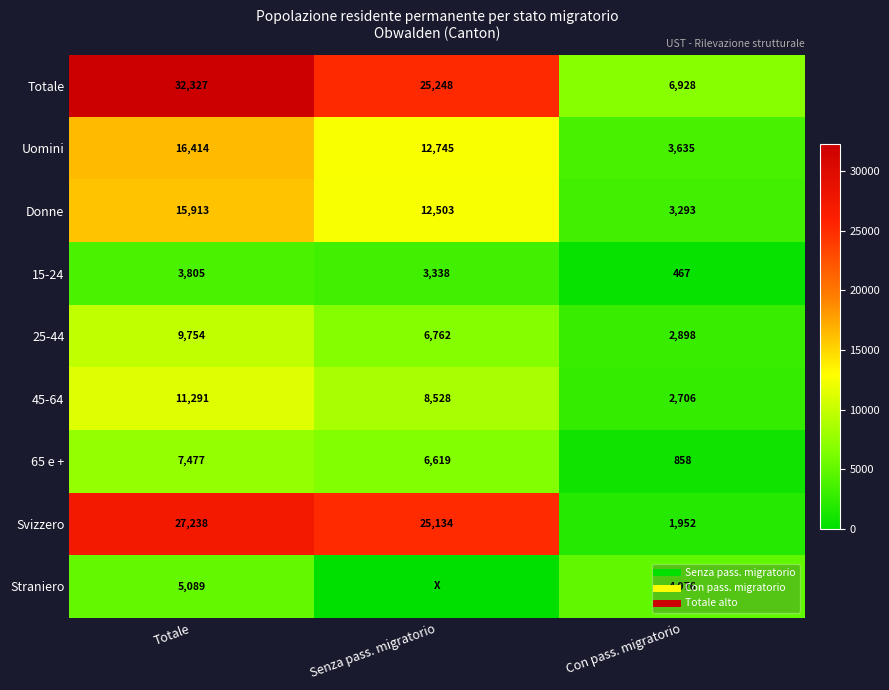

True or false: 25-44 has a value of 3770.5 at Con pass. migratorio.

False